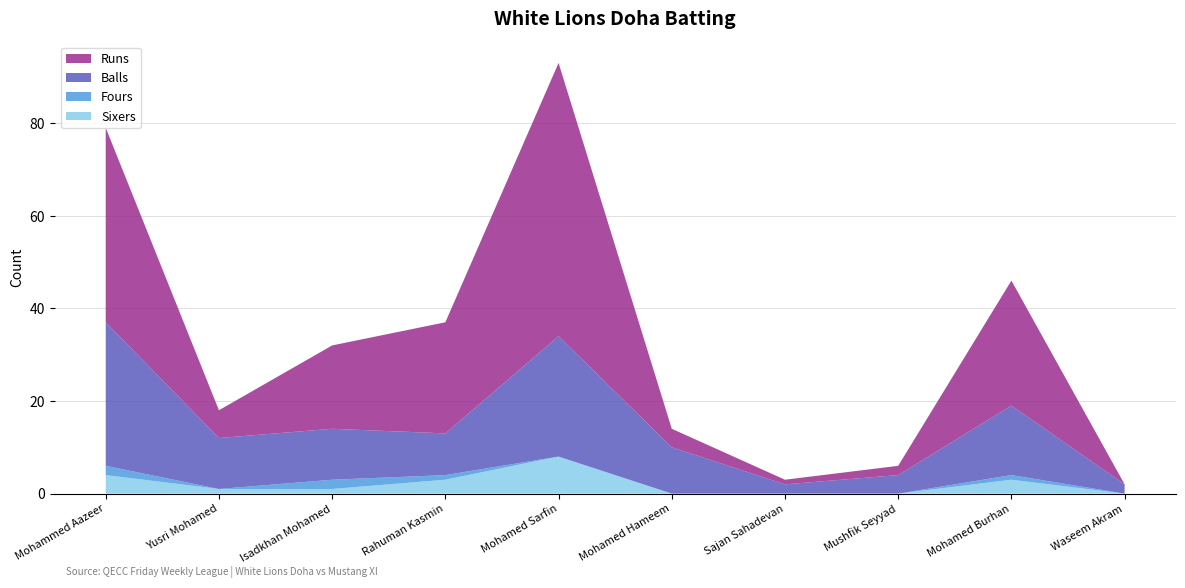

Reading left to right, extract all data points from this chart.

Runs: Mohammed Aazeer=42	Yusri Mohamed=6	Isadkhan Mohamed=18	Rahuman Kasmin=24	Mohamed Sarfin=59	Mohamed Hameem=4	Sajan Sahadevan=1	Mushfik Seyyad=2	Mohamed Burhan=27	Waseem Akram=0
Balls: Mohammed Aazeer=31	Yusri Mohamed=11	Isadkhan Mohamed=11	Rahuman Kasmin=9	Mohamed Sarfin=26	Mohamed Hameem=10	Sajan Sahadevan=2	Mushfik Seyyad=4	Mohamed Burhan=15	Waseem Akram=2
Fours: Mohammed Aazeer=2	Yusri Mohamed=0	Isadkhan Mohamed=2	Rahuman Kasmin=1	Mohamed Sarfin=0	Mohamed Hameem=0	Sajan Sahadevan=0	Mushfik Seyyad=0	Mohamed Burhan=1	Waseem Akram=0
Sixers: Mohammed Aazeer=4	Yusri Mohamed=1	Isadkhan Mohamed=1	Rahuman Kasmin=3	Mohamed Sarfin=8	Mohamed Hameem=0	Sajan Sahadevan=0	Mushfik Seyyad=0	Mohamed Burhan=3	Waseem Akram=0